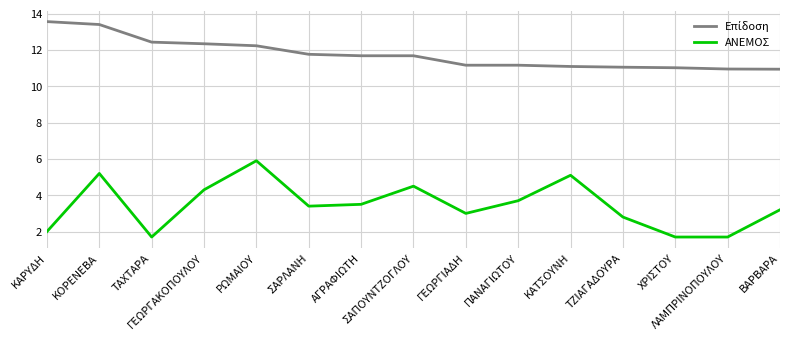

What is the lowest value of the ΑΝΕΜΟΣ series?

1.7